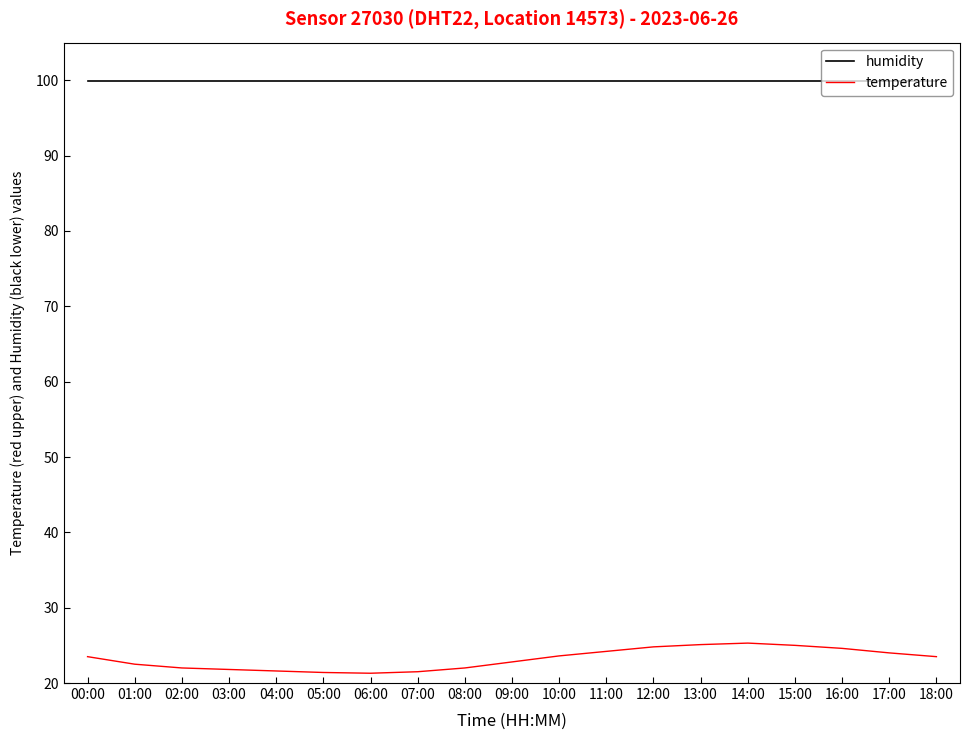

Rank the series by their maximum value, from highest to lowest.

humidity, temperature